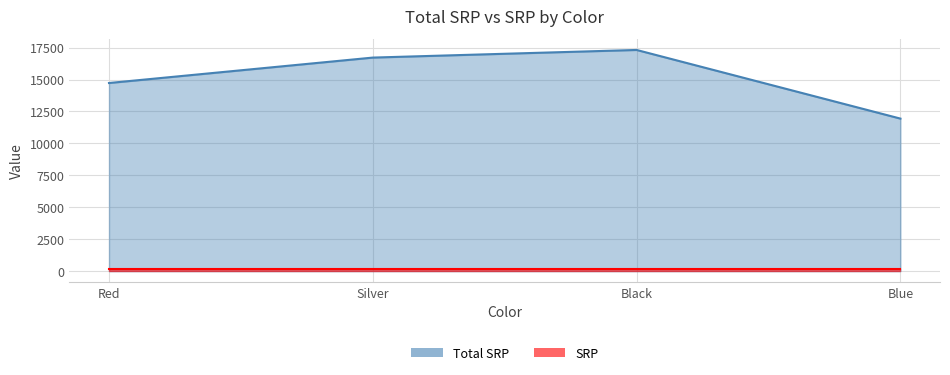

True or false: there are more than 1 points higher than both neighbors.

False